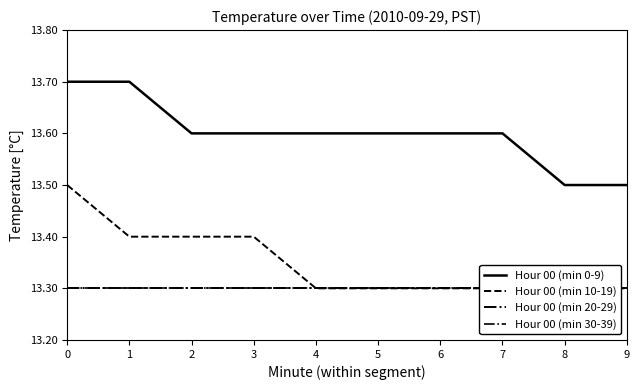

Which series has the largest range (max minus min)?

Hour 00 (min 0-9)